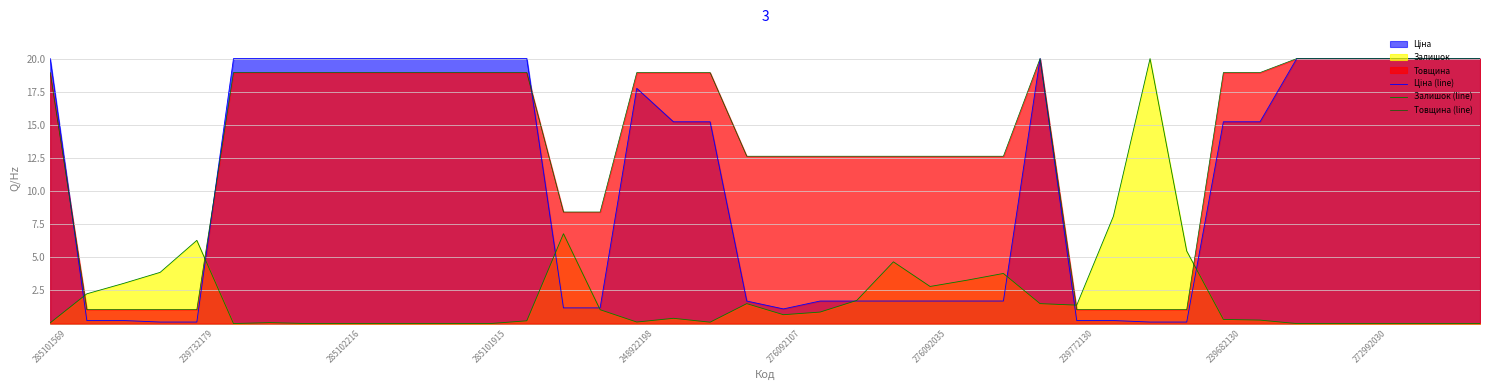

What is the total value across all series at 10?

38.9